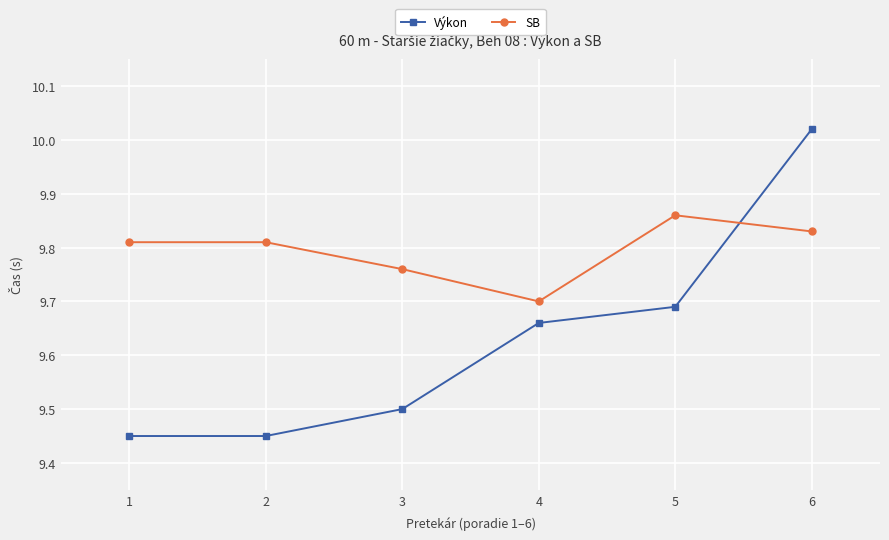

Which series ends up on top after the final intersection of Výkon and SB?

Výkon